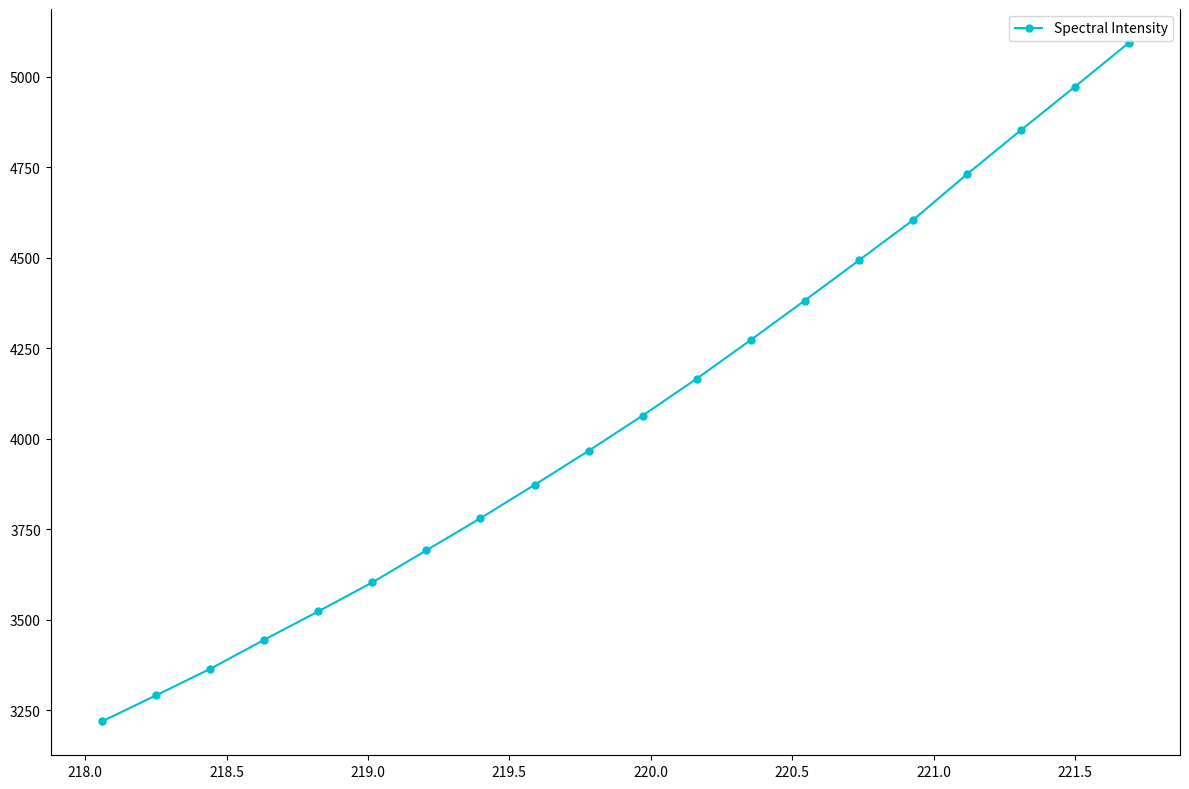

What is the smallest value displayed?

3219.0